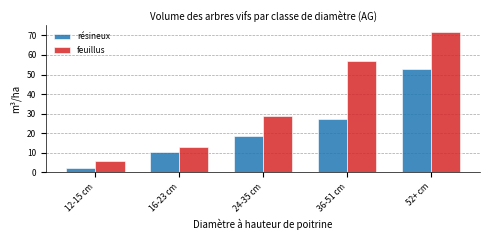

Reading right to left, extract all data points from this chart.

résineux: 52.8	27.3	18.5	10.1	2.3
feuillus: 71.8	57.0	28.9	12.8	5.5